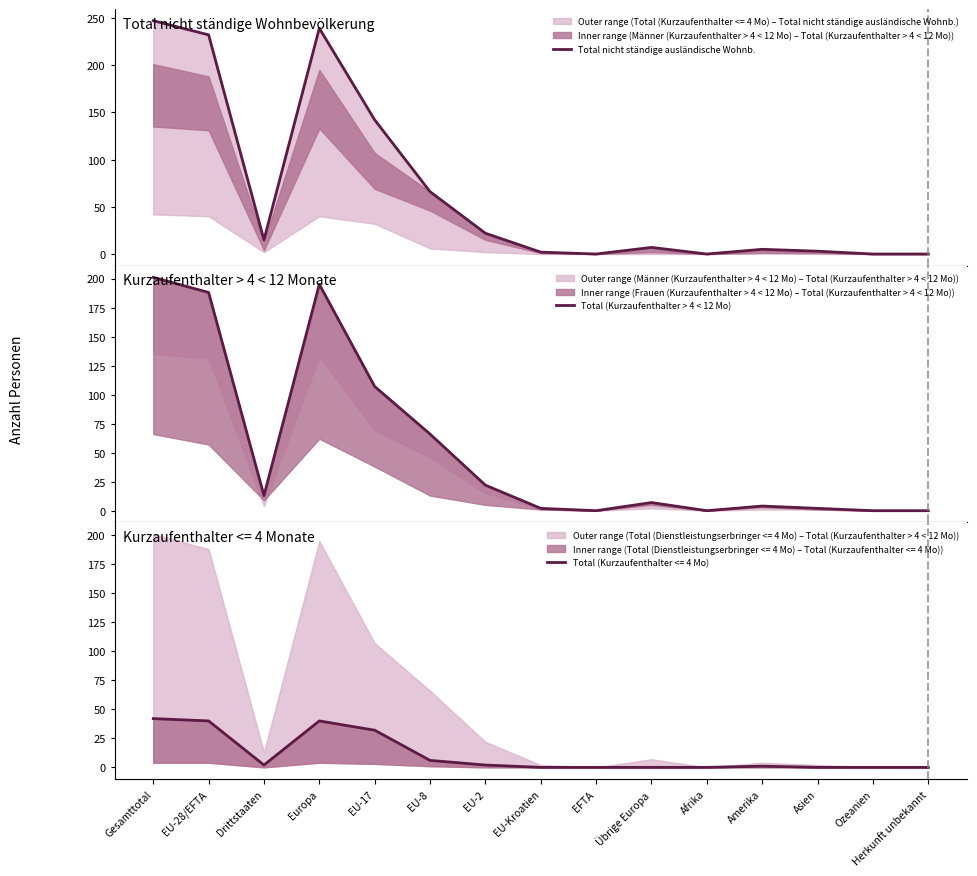

How many values in Total (Kurzaufenthalter > 4 < 12 Mo) are above zero?

11